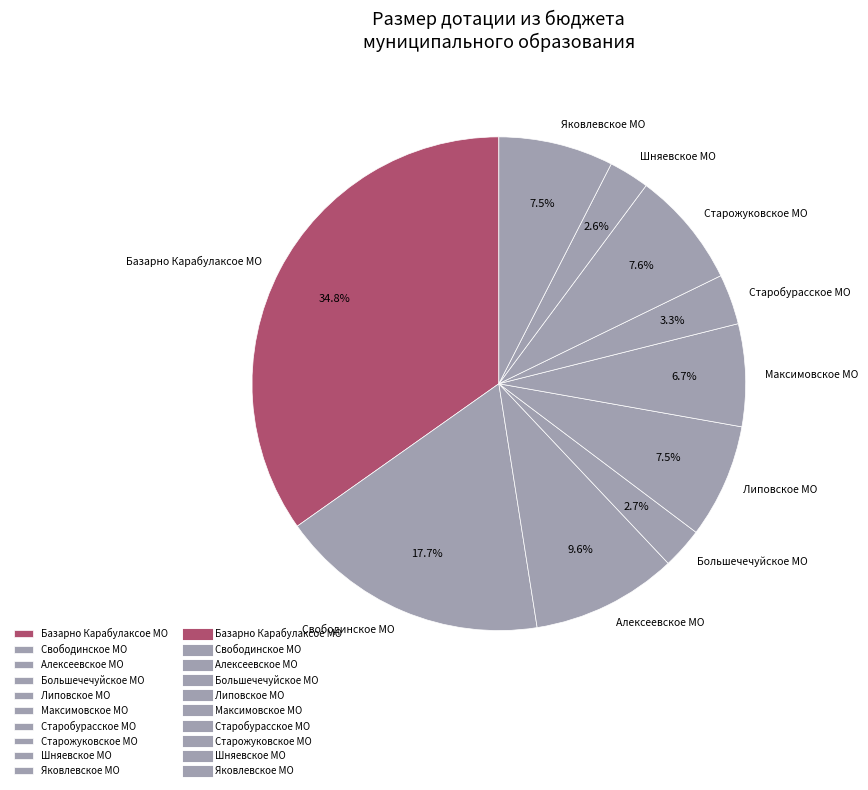

What percentage is the Максимовское МО slice, to the nearest percent?

7%